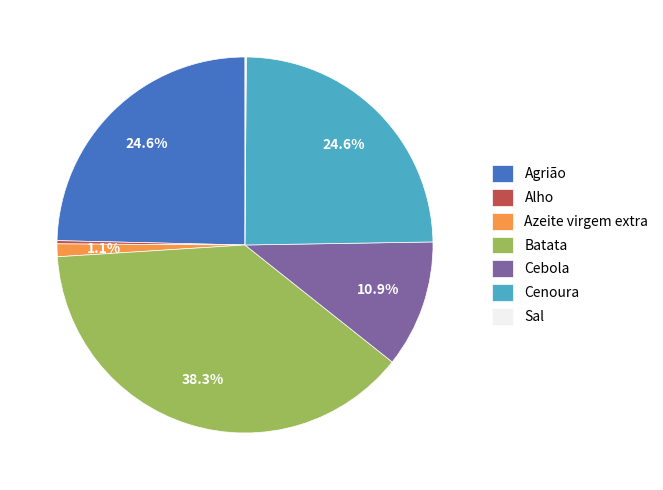

Does Cebola account for over 50% of the chart?

No